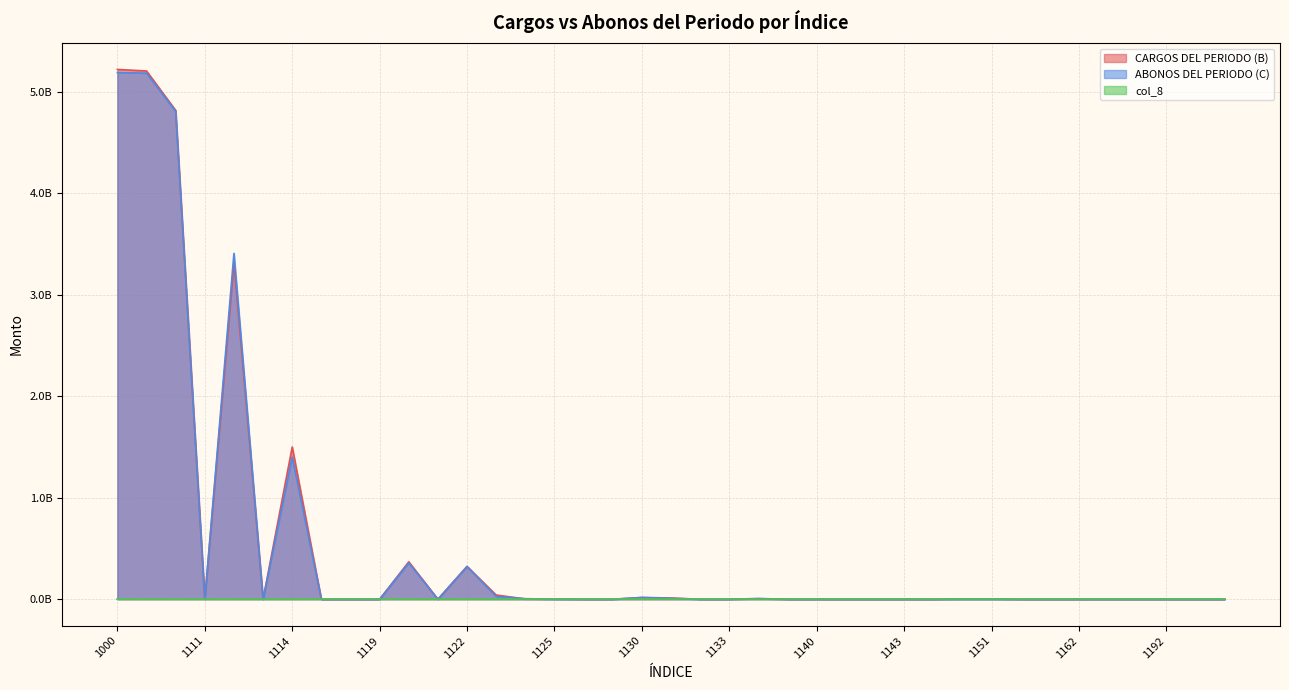

Is it true that ABONOS DEL PERIODO (C) equals 0.0 at 1144?

True